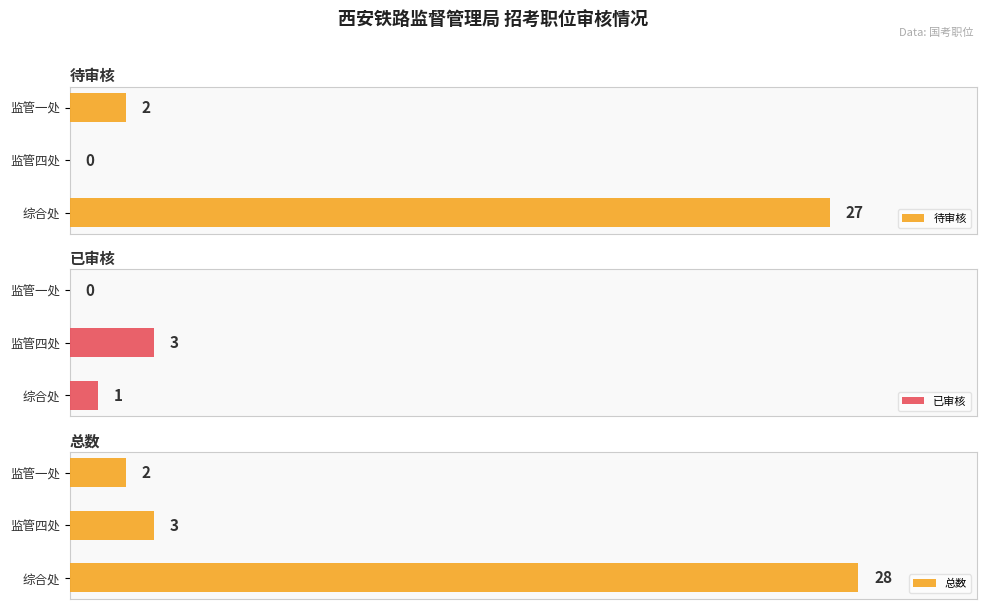

What is the difference between the second highest and minimum values in the 已审核 series?

1